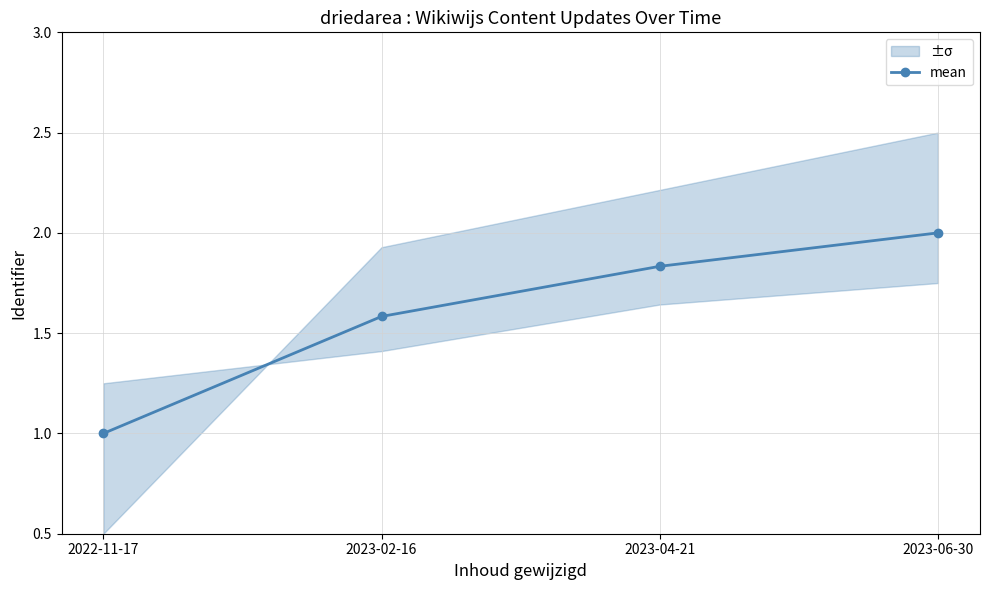

How many data points does each series have?

4